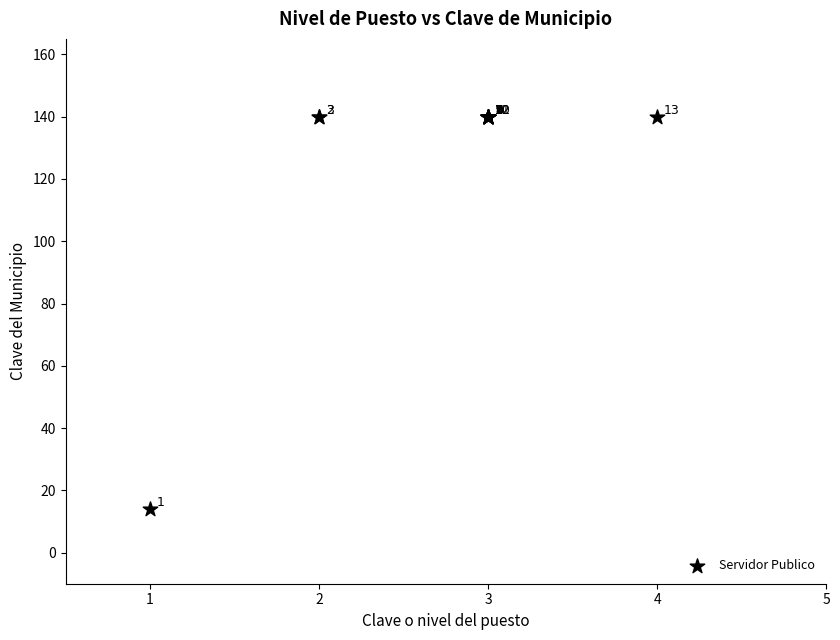

What Y value in the scatter plot is closest to 77?

14